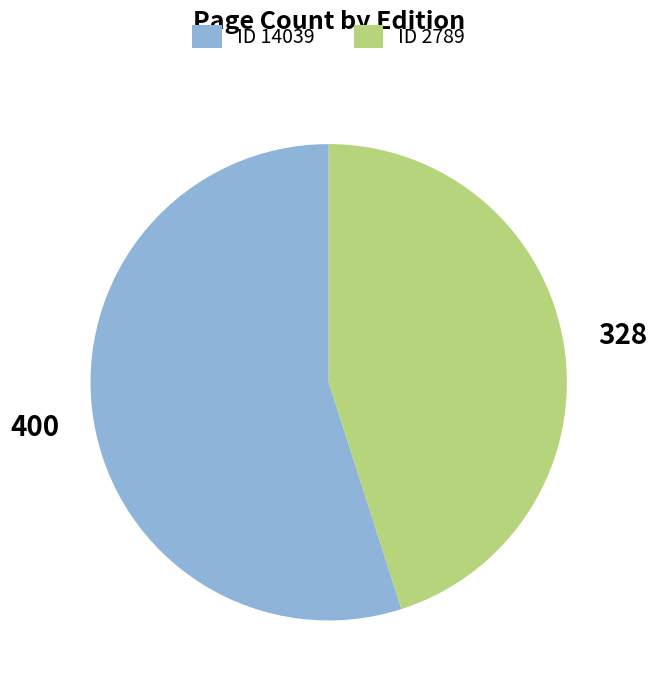

What is the smallest slice in the pie chart?

ID 2789